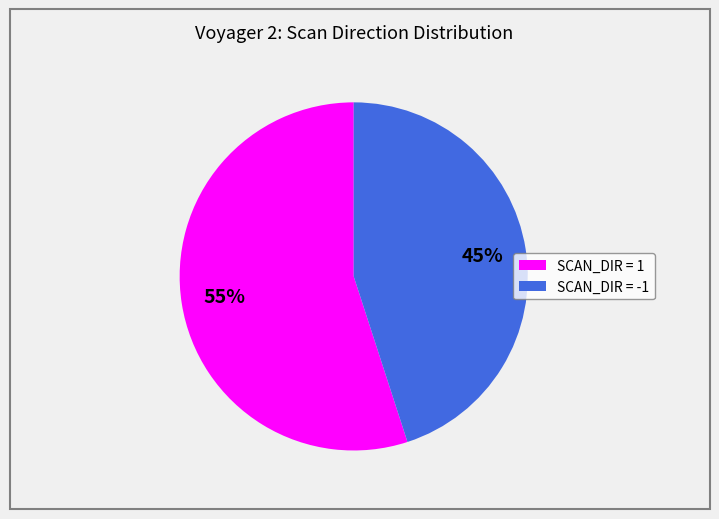

How many slices are in this pie chart?

2